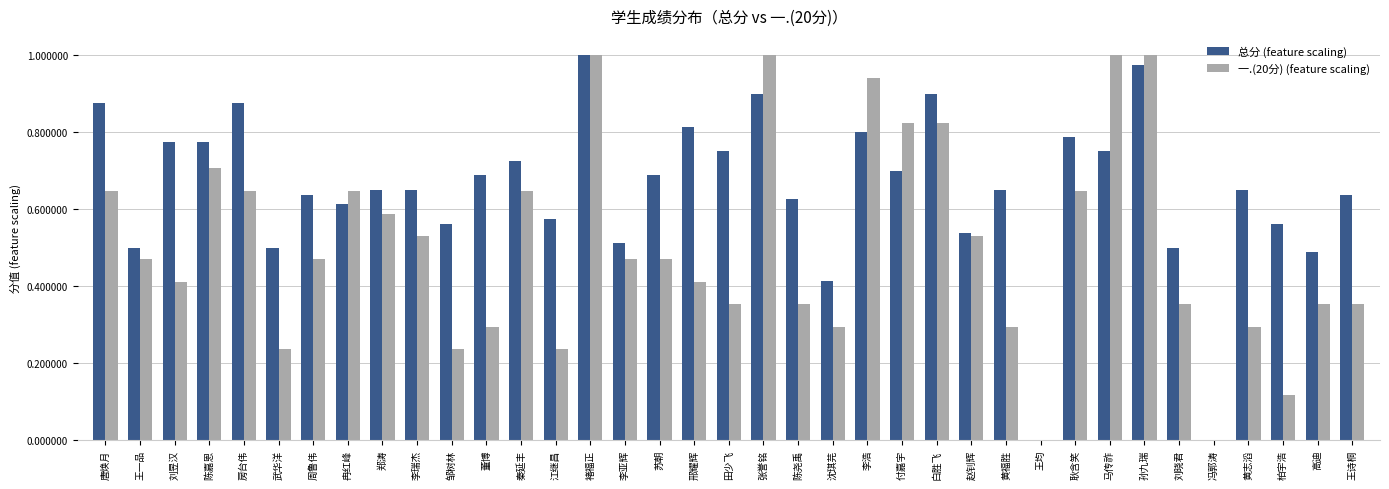

What is the sum of all 总分 (feature scaling) values?

24.0